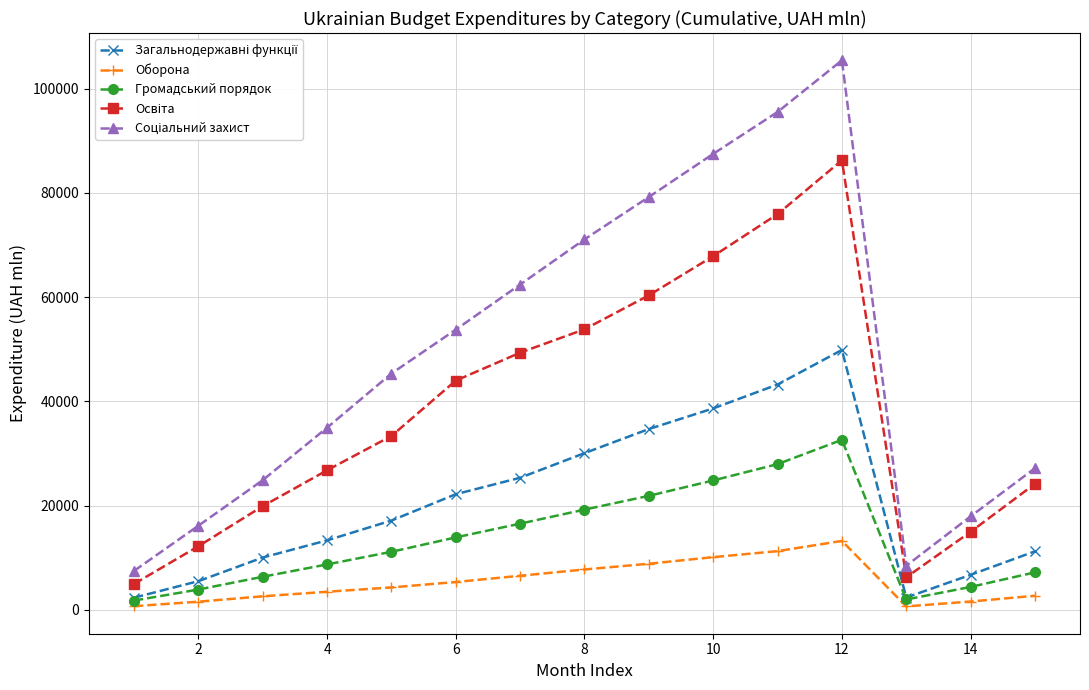

In Громадський порядок, how many points are higher than both neighbors (excluding endpoints)?

1